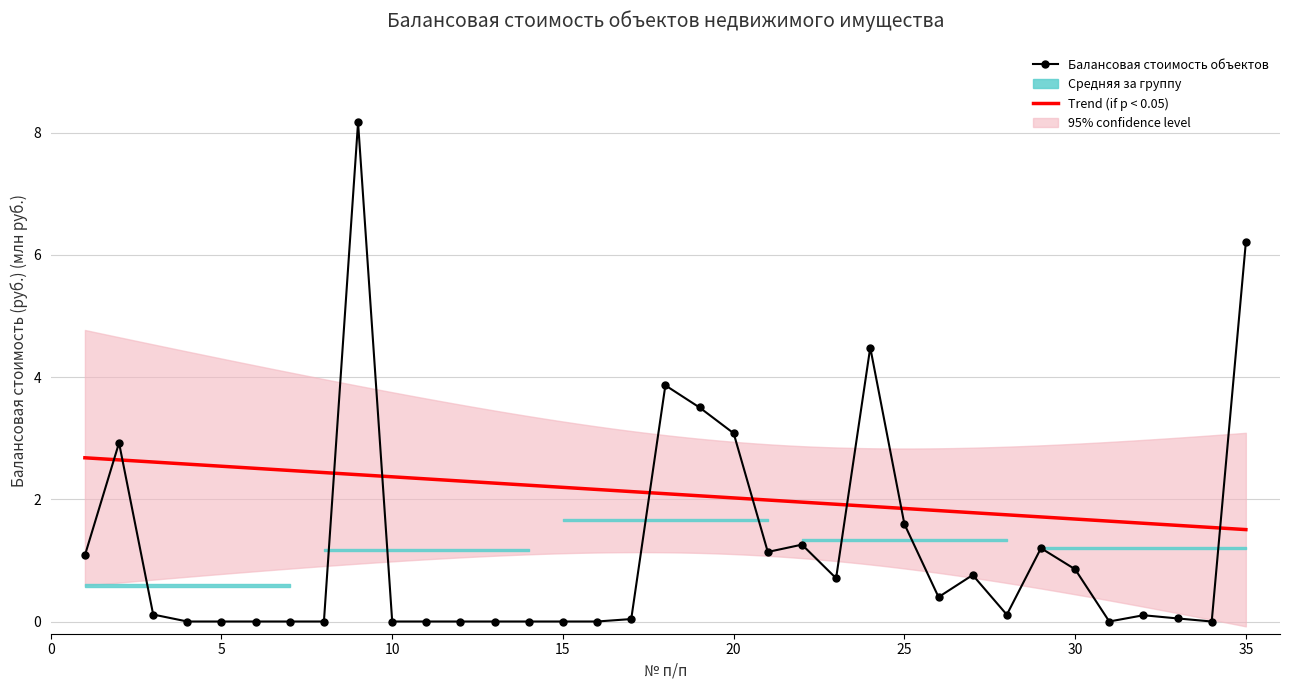

Reading left to right, extract all data points from this chart.

1.1	2.9	0.1	0.0	0.0	0.0	0.0	0.0	8.2	0.0	0.0	0.0	0.0	0.0	0.0	0.0	0.0	3.9	3.5	3.1	1.1	1.3	0.7	4.5	1.6	0.4	0.8	0.1	1.2	0.9	0.0	0.1	0.1	0.0	6.2